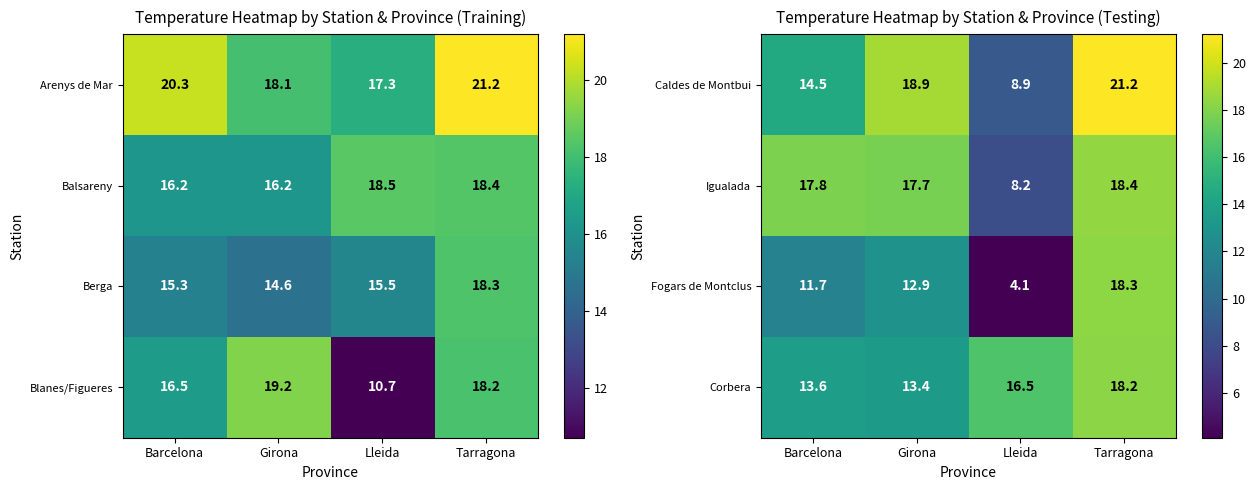

The value of Corbera at Girona is 6.2. True or false?

False